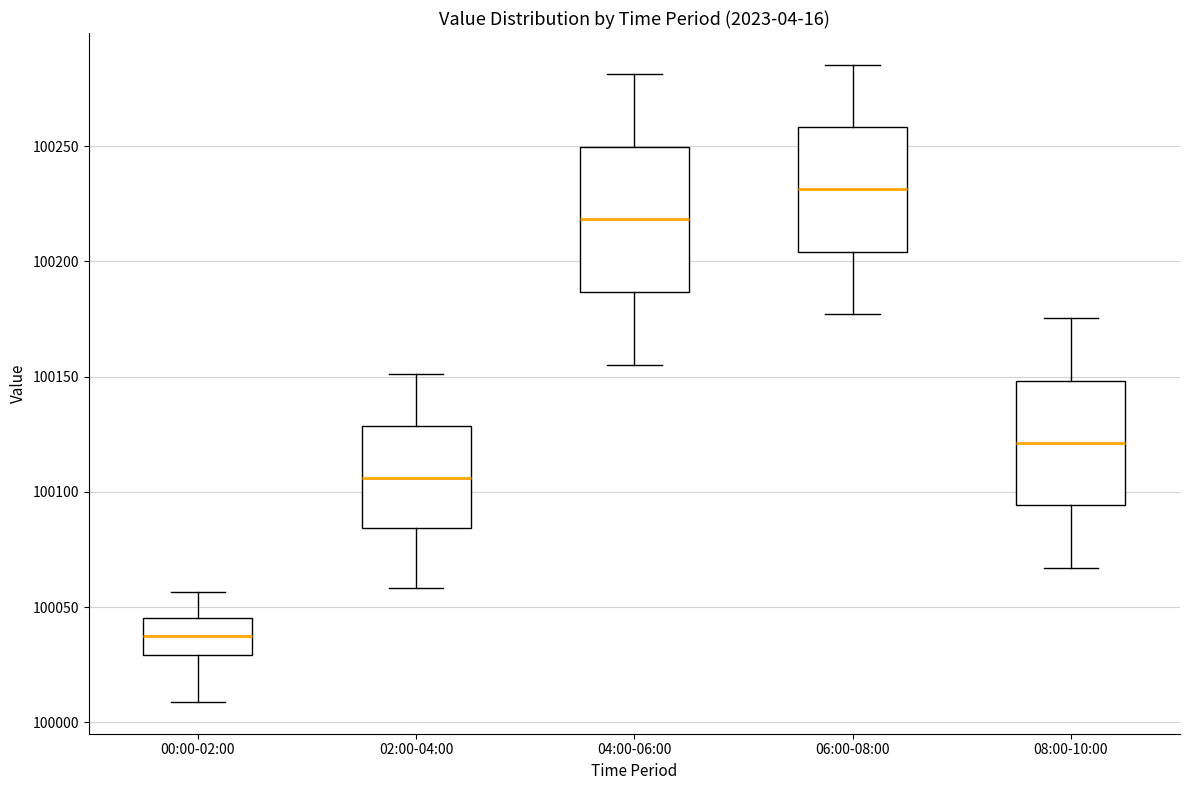

Where does the upper whisker of the box for 02:00-04:00 end on the y-axis? The values are not printed on the chart, so give them approximately, as read against the axis.

100150